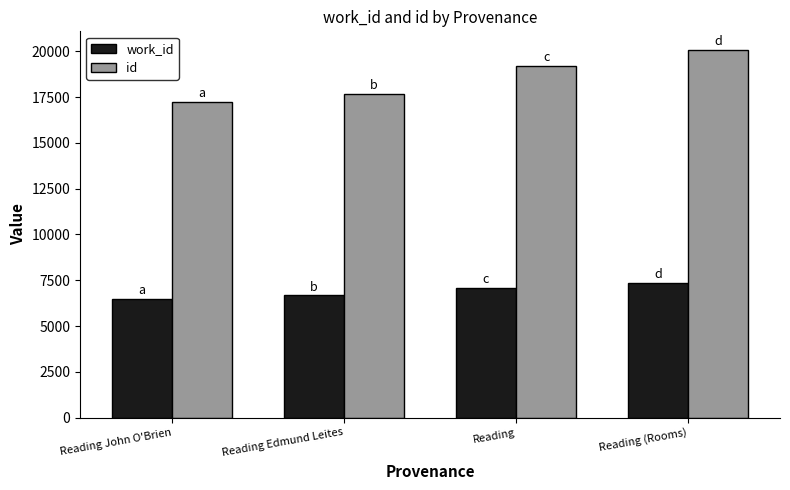

How many bars are there in each group?

2